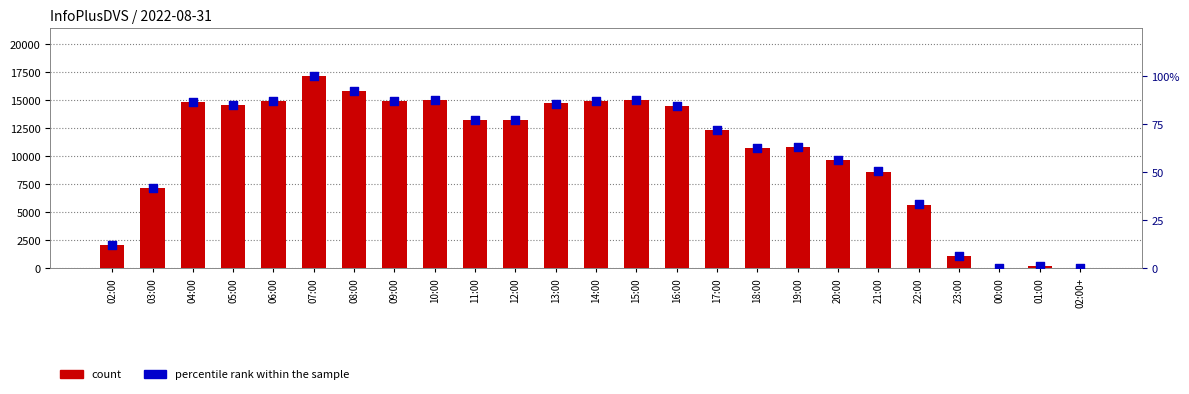

Which series contains the lowest Y value?

percentile rank within the sample